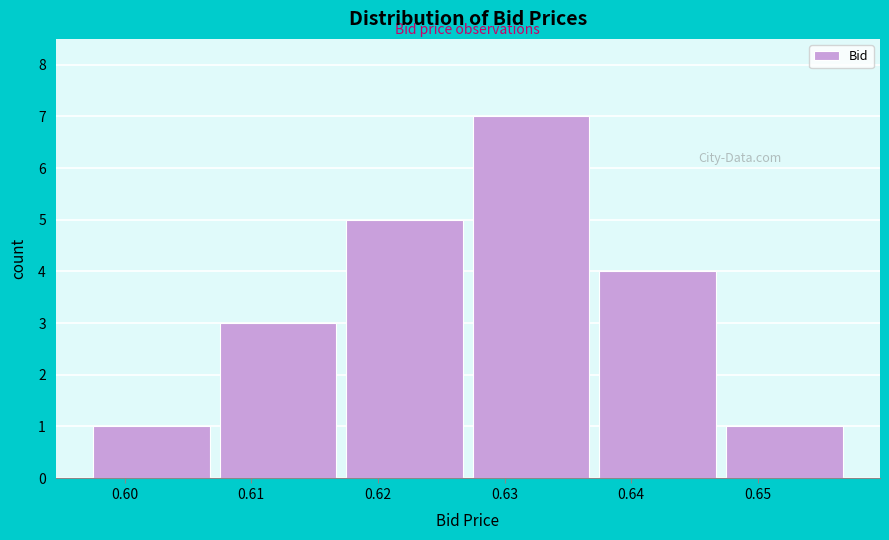

Reading right to left, what are all the values shown in this chart?

0.65=1	0.64=4	0.63=7	0.62=5	0.61=3	0.60=1